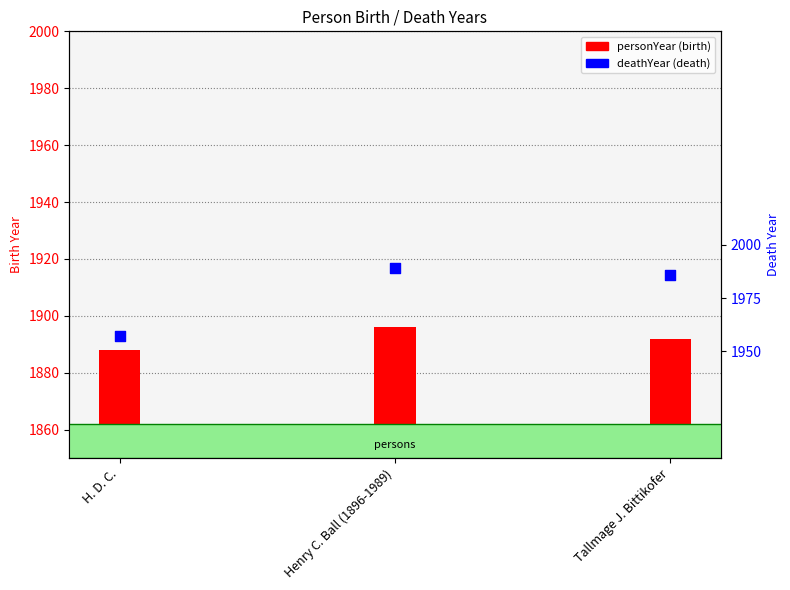

Which series has the largest total across all categories?

deathYear